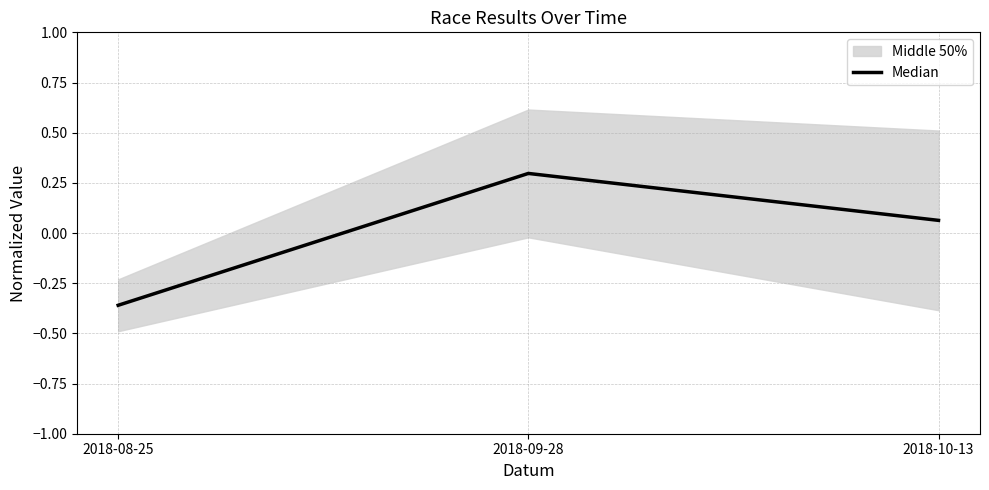

List the labels in order of value, smallest first.

2018-08-25, 2018-10-13, 2018-09-28